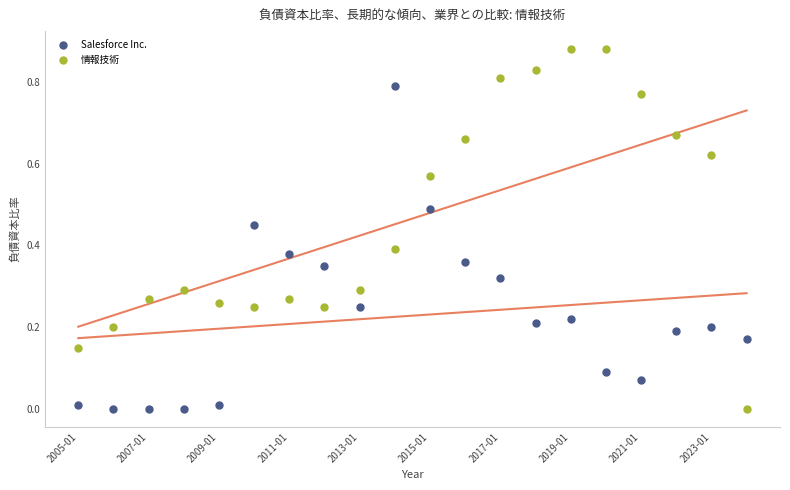

Which series reaches the maximum Y coordinate?

情報技術